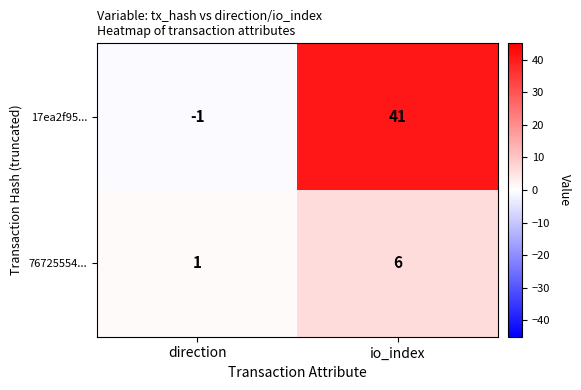

At which category is the sum across all series the highest?

io_index